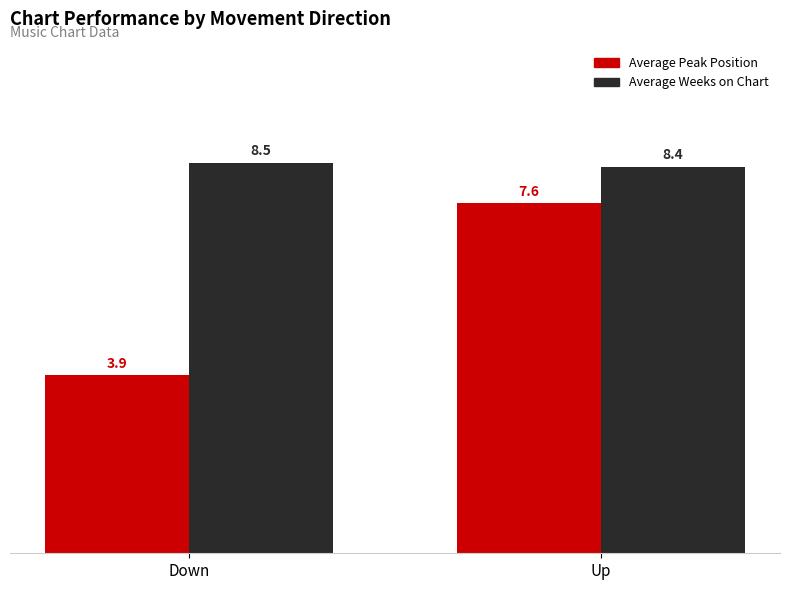

Does the chart contain stacked bars?

No